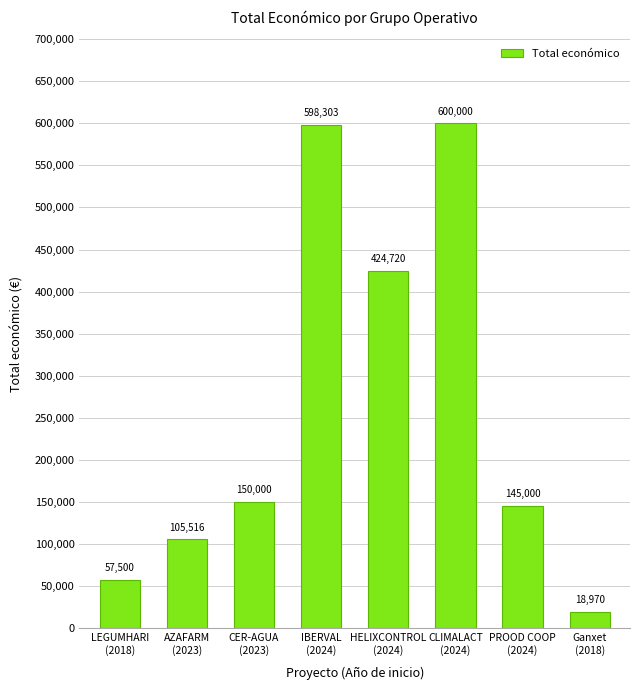

List the labels in order of value, largest first.

CLIMALACT
(2024), IBERVAL
(2024), HELIXCONTROL
(2024), CER-AGUA
(2023), PROOD COOP
(2024), AZAFARM
(2023), LEGUMHARI
(2018), Ganxet
(2018)